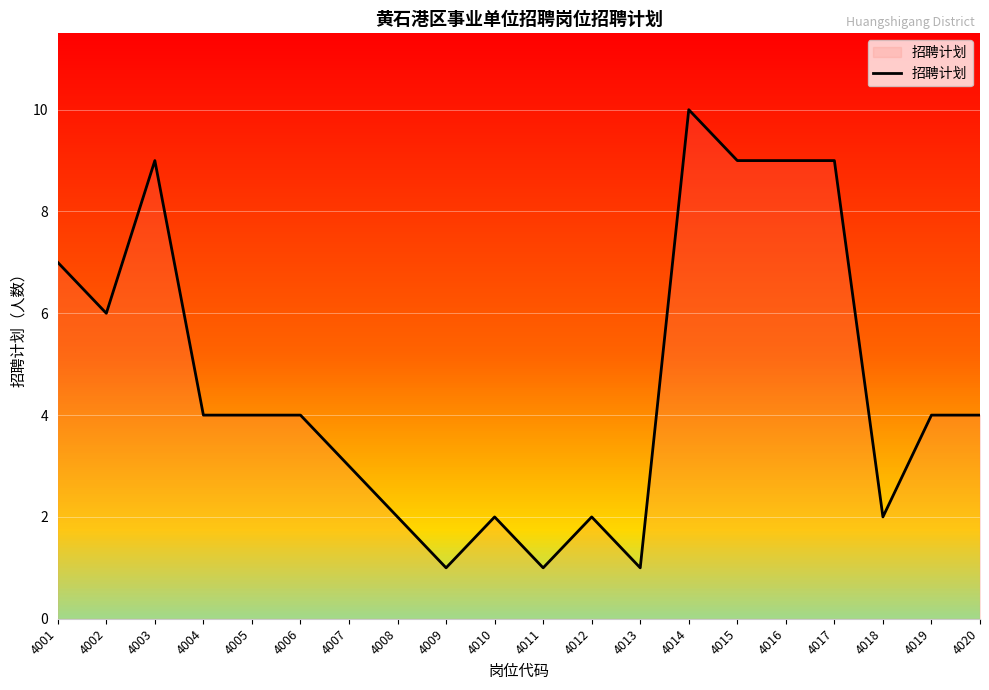

What value does the data have at 4012?

2